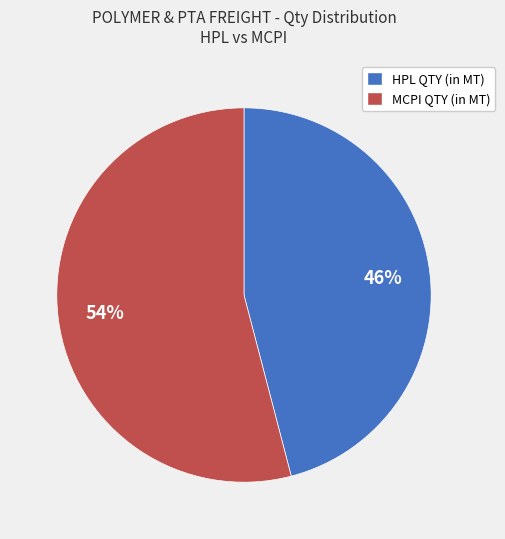

Is there a majority slice in this chart?

Yes